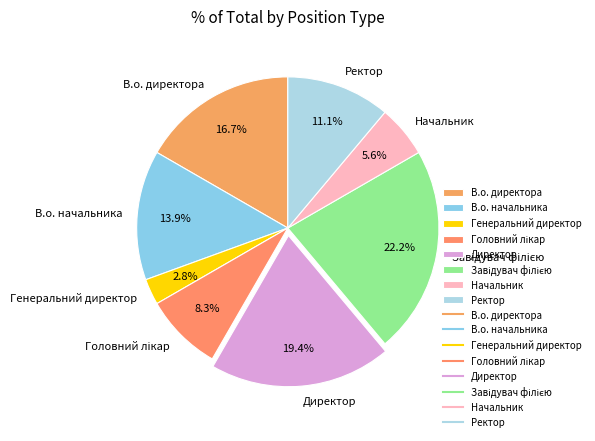

Does any single category account for the majority?

No